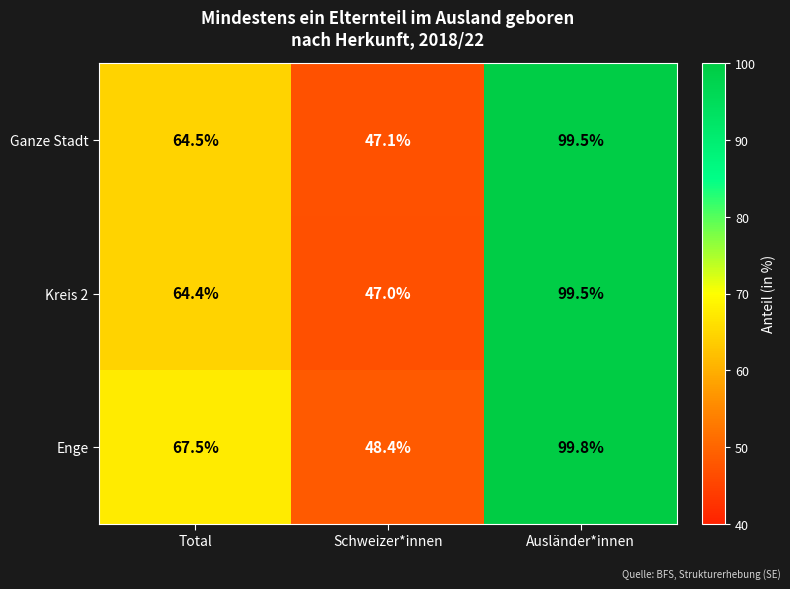

Between Total and Ausländer*innen, which series saw the biggest shift?

Kreis 2